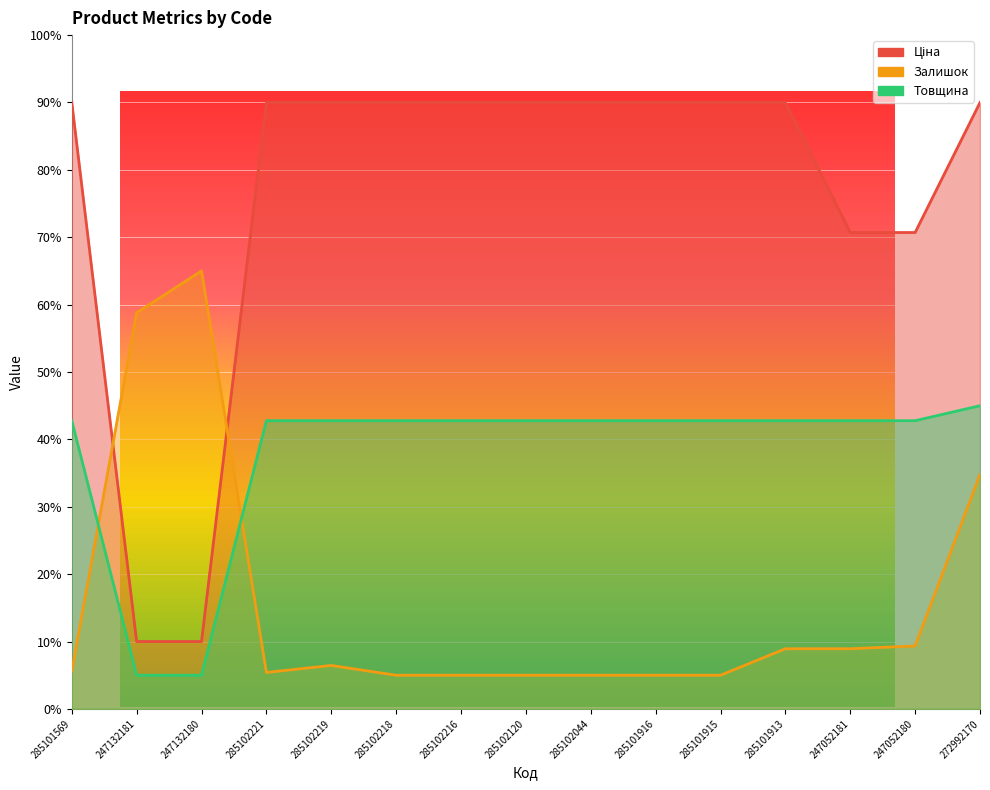

What is the difference between the second highest and second lowest values in the Товщина series?

37.8